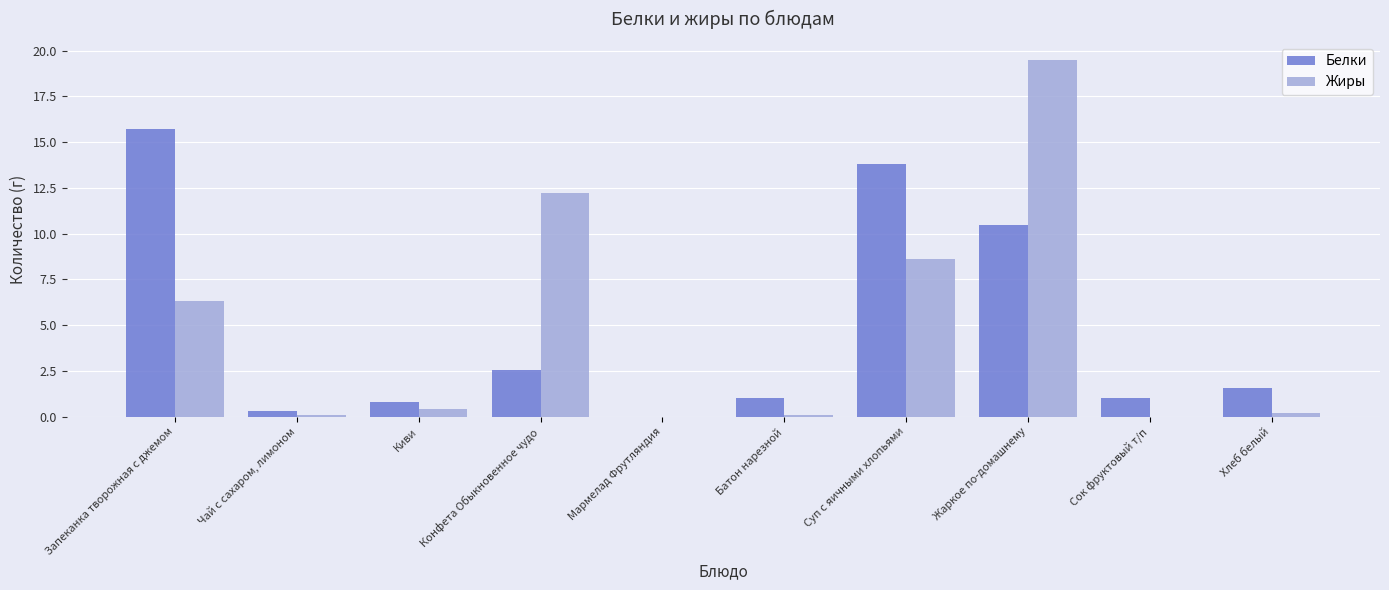

How many series are shown in this chart?

2